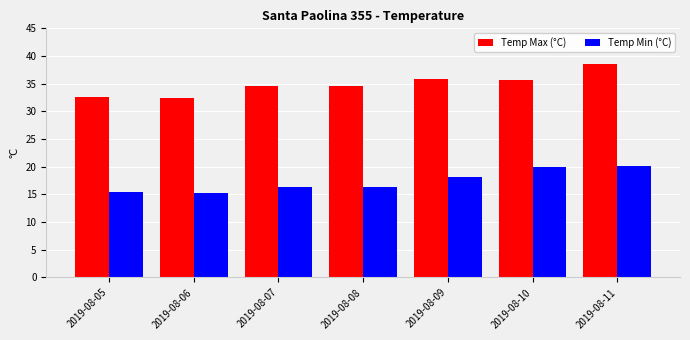

At which category is the sum across all series the highest?

2019-08-11